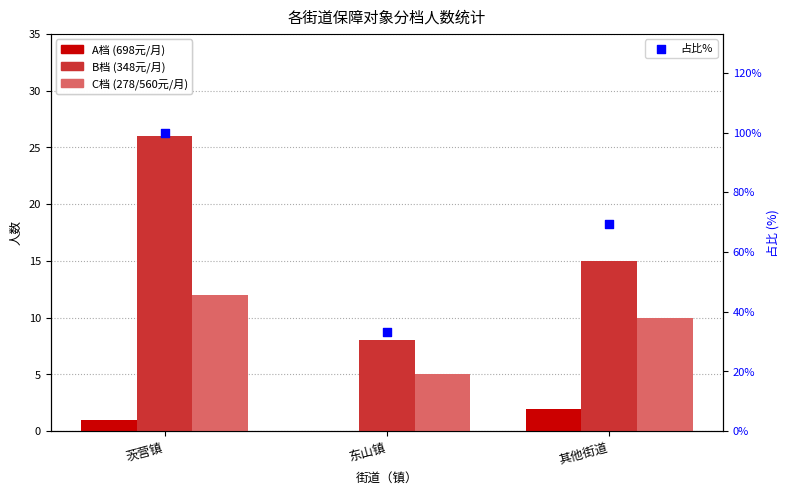

What is the total value across all series at 其他街道?

96.2